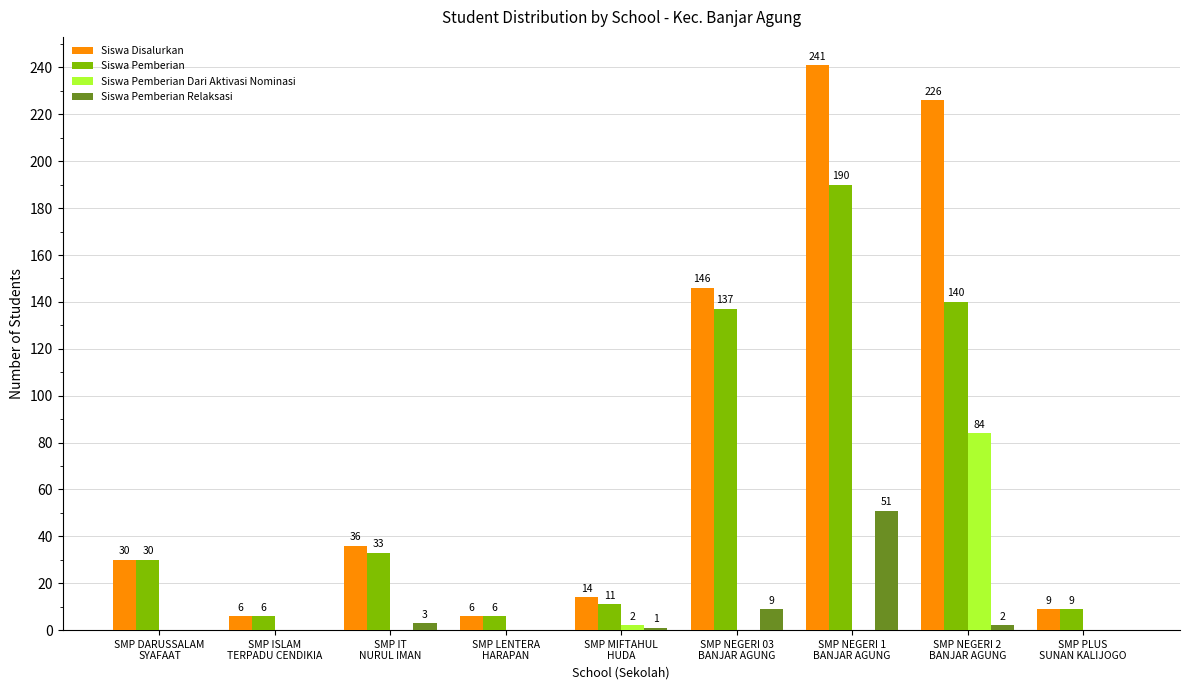

How many data points does each series have?

9